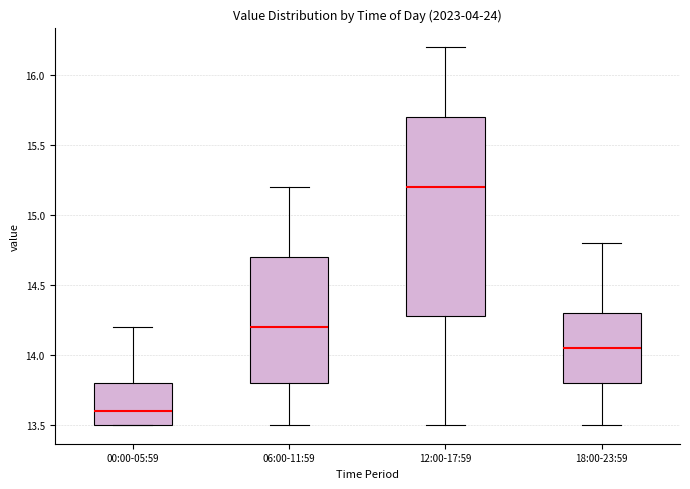

Which box has the highest median line?

12:00-17:59